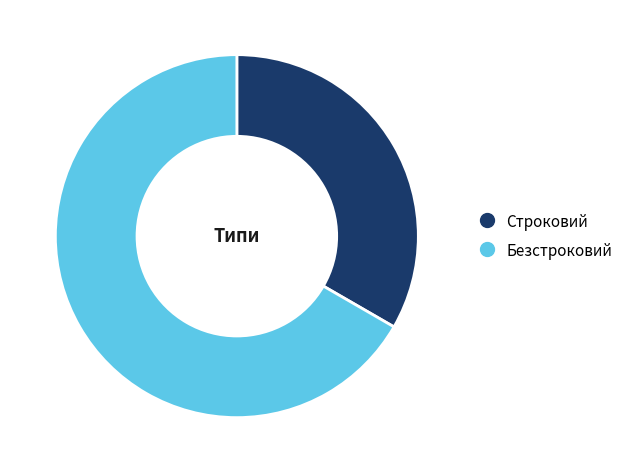

What is the smallest slice in the pie chart?

Строковий